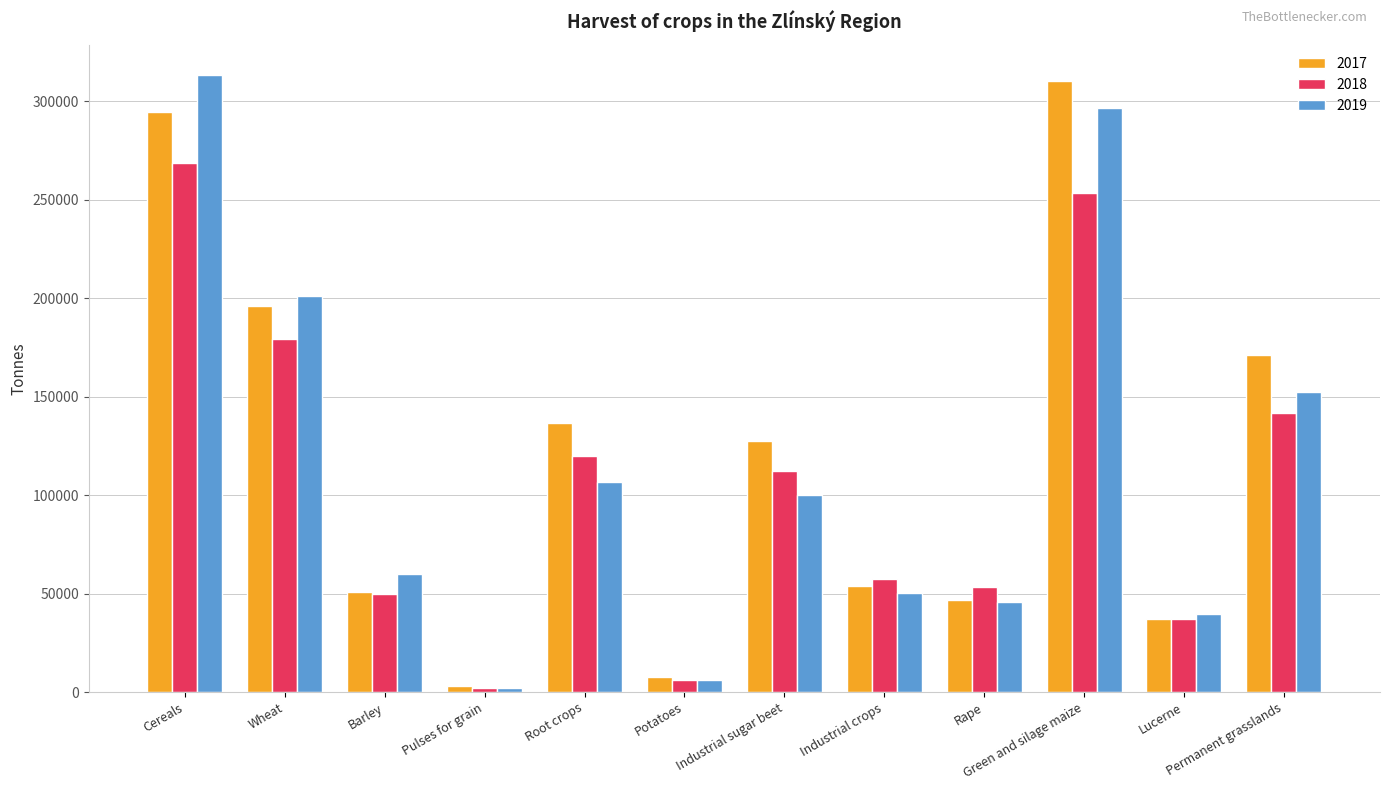

At which label is 2017 closest to 156799?

Permanent grasslands